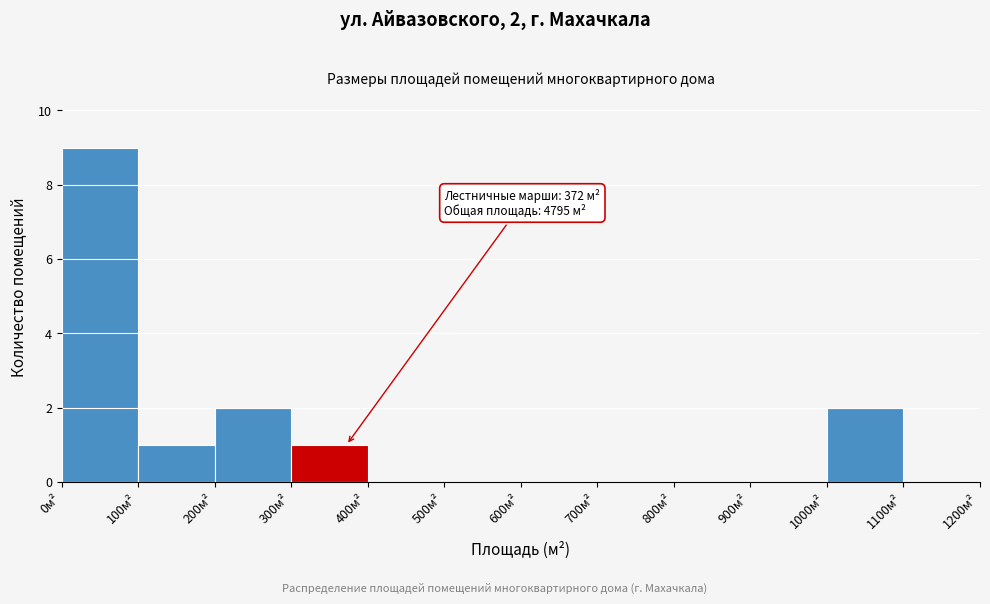

Which range on the x-axis has the tallest bar?

0 to 100